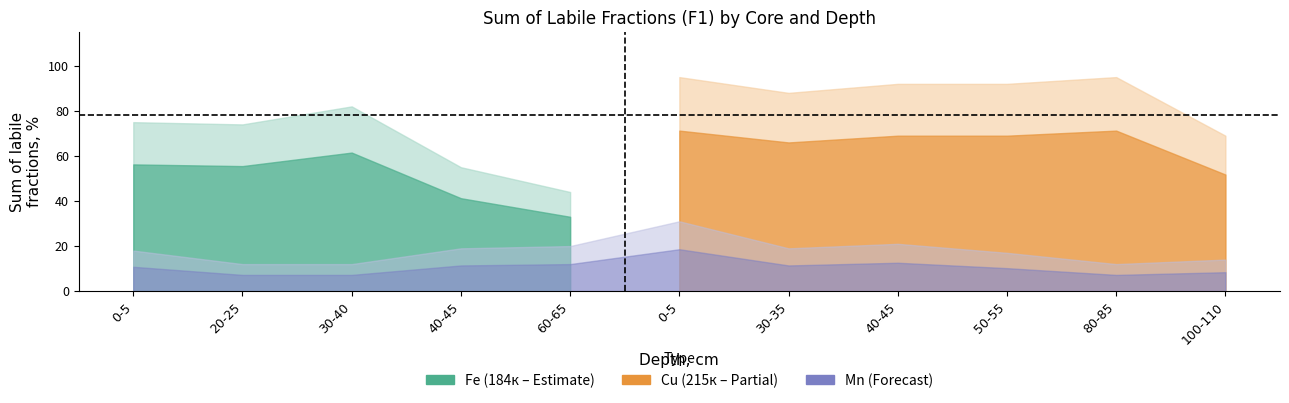

What is the difference between the Mn values at 20-25 and 30-35?

7